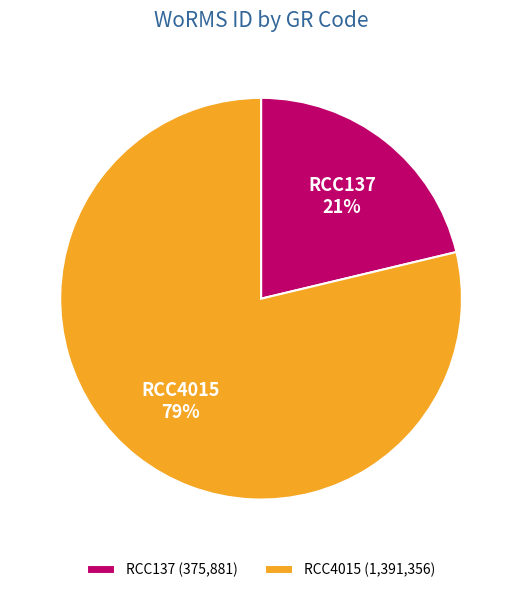

Combined, do RCC4015 (1,391,356) and RCC137 (375,881) account for over 50%?

Yes